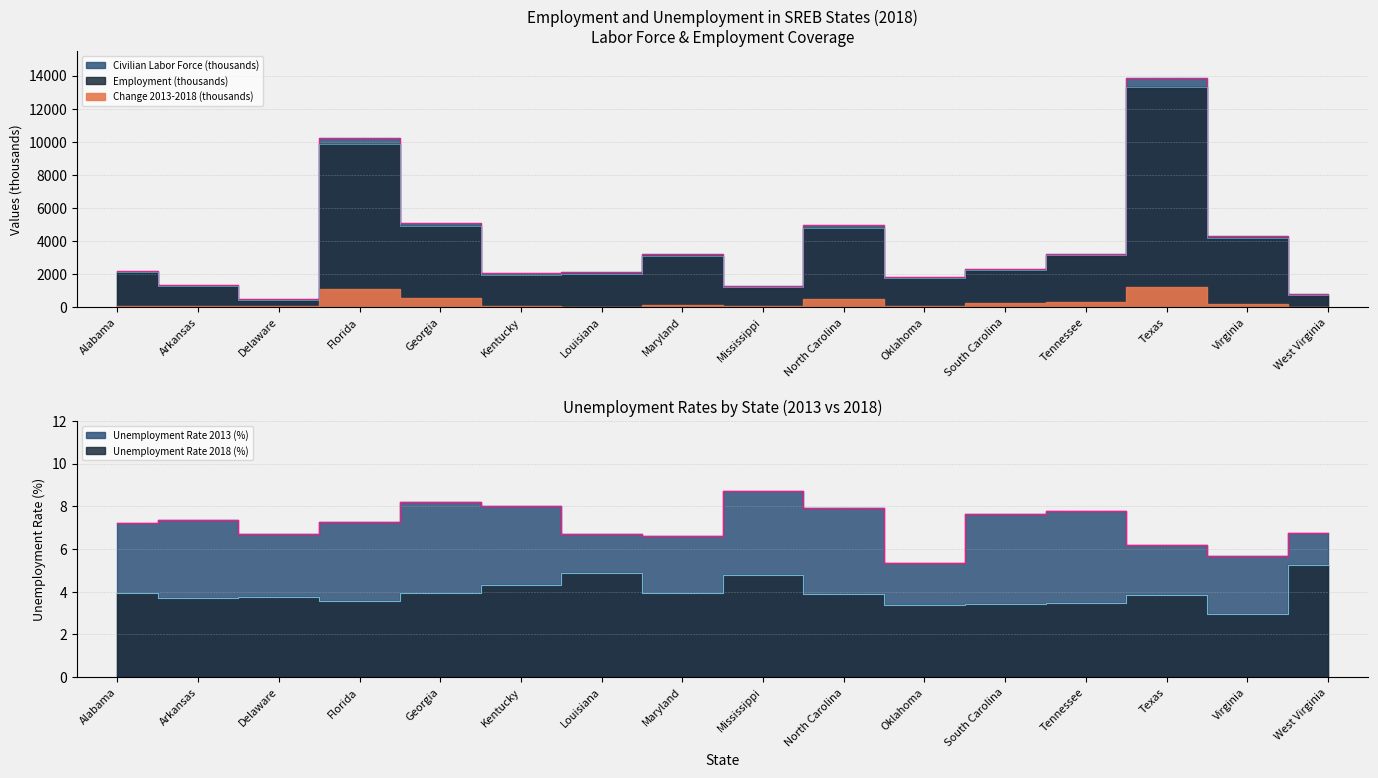

The Civilian Labor Force (thousands) series shows 4635.7 at Tennessee. True or false?

False